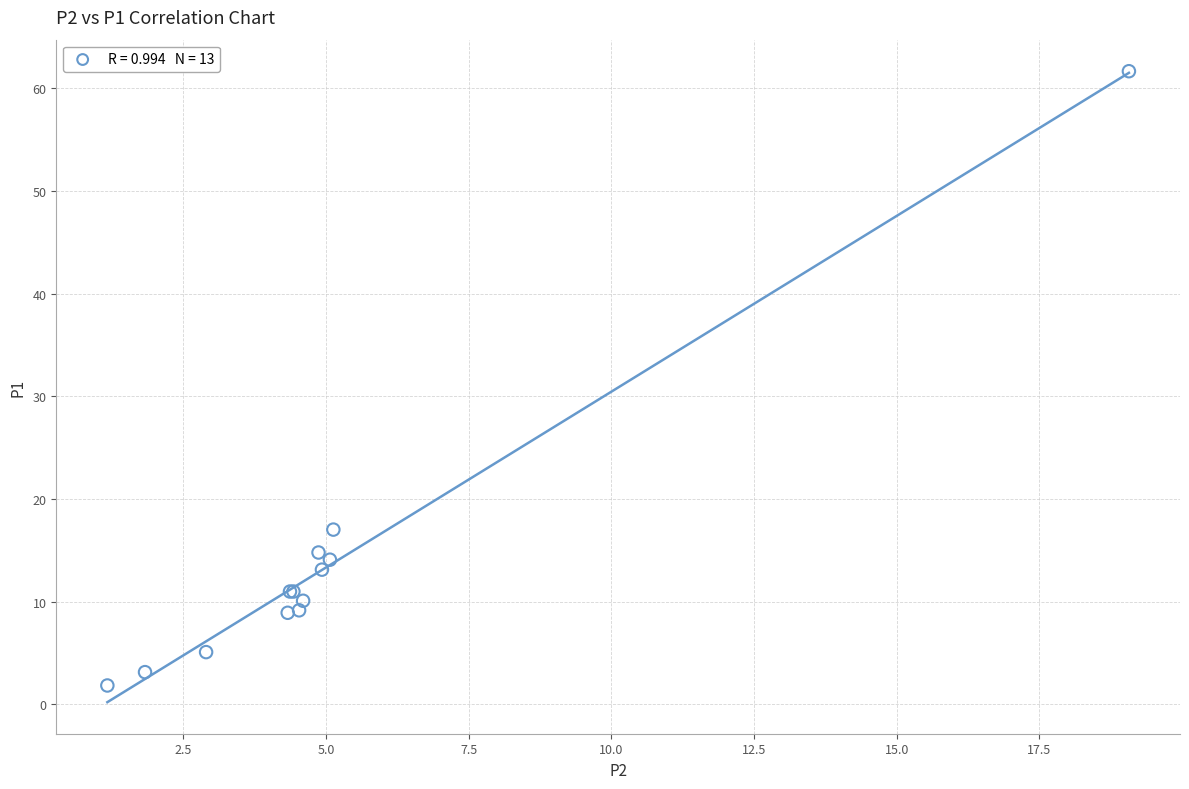

What Y value in the scatter plot is closest to 31?

17.0